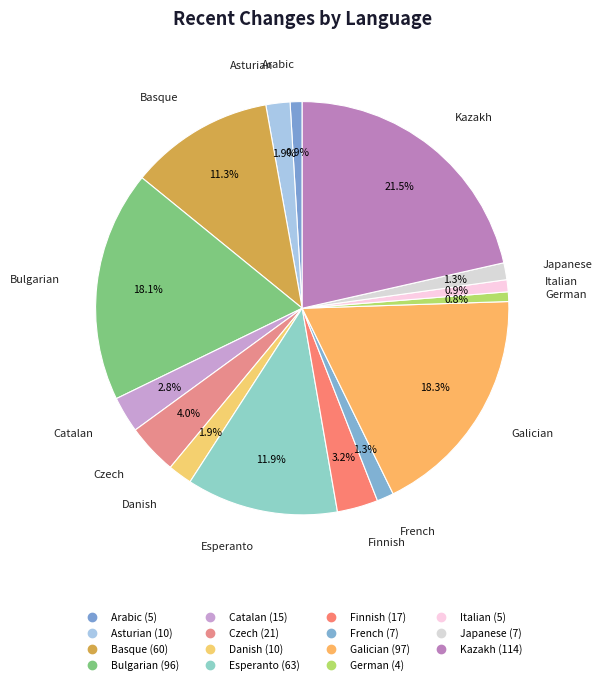

To the nearest percent, what is the combined percentage of Italian and Arabic?

2%